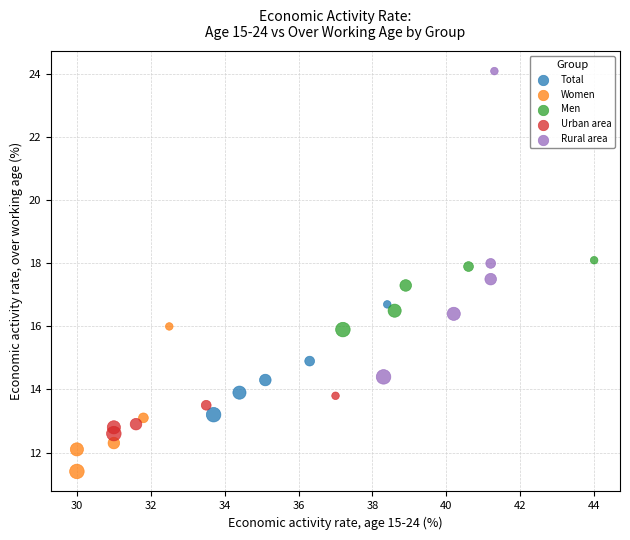

Which series reaches the maximum Y coordinate?

Rural area